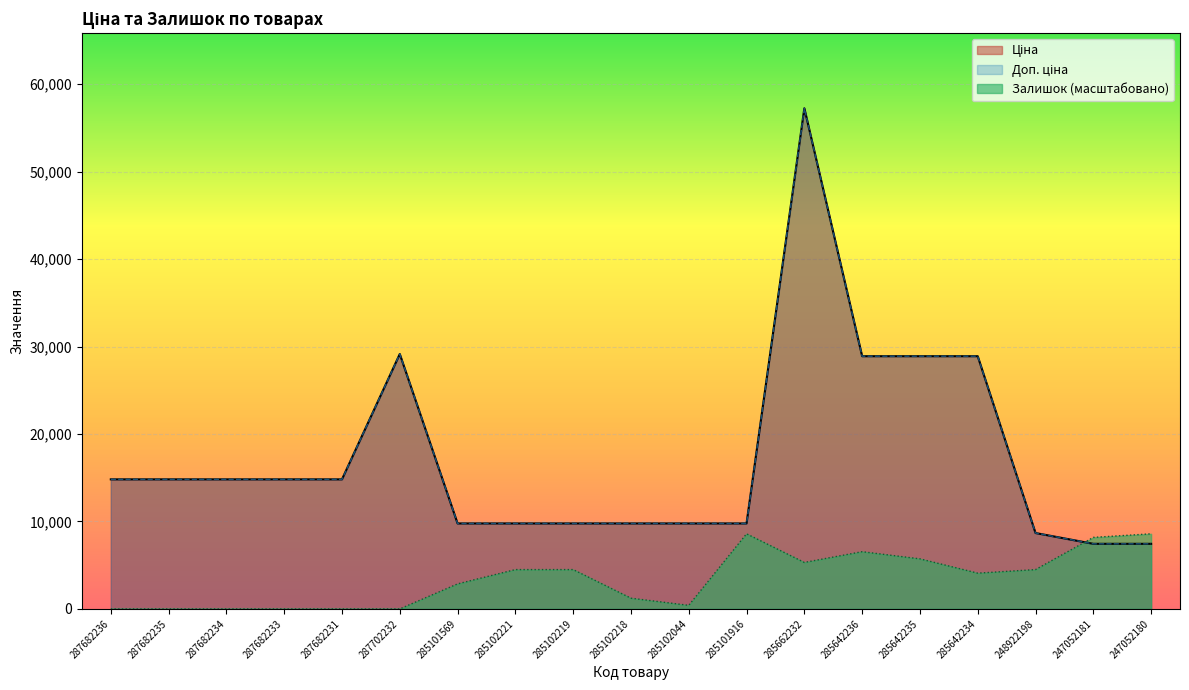

Which series ends up on top after the final intersection of Залишок and Ціна?

Залишок